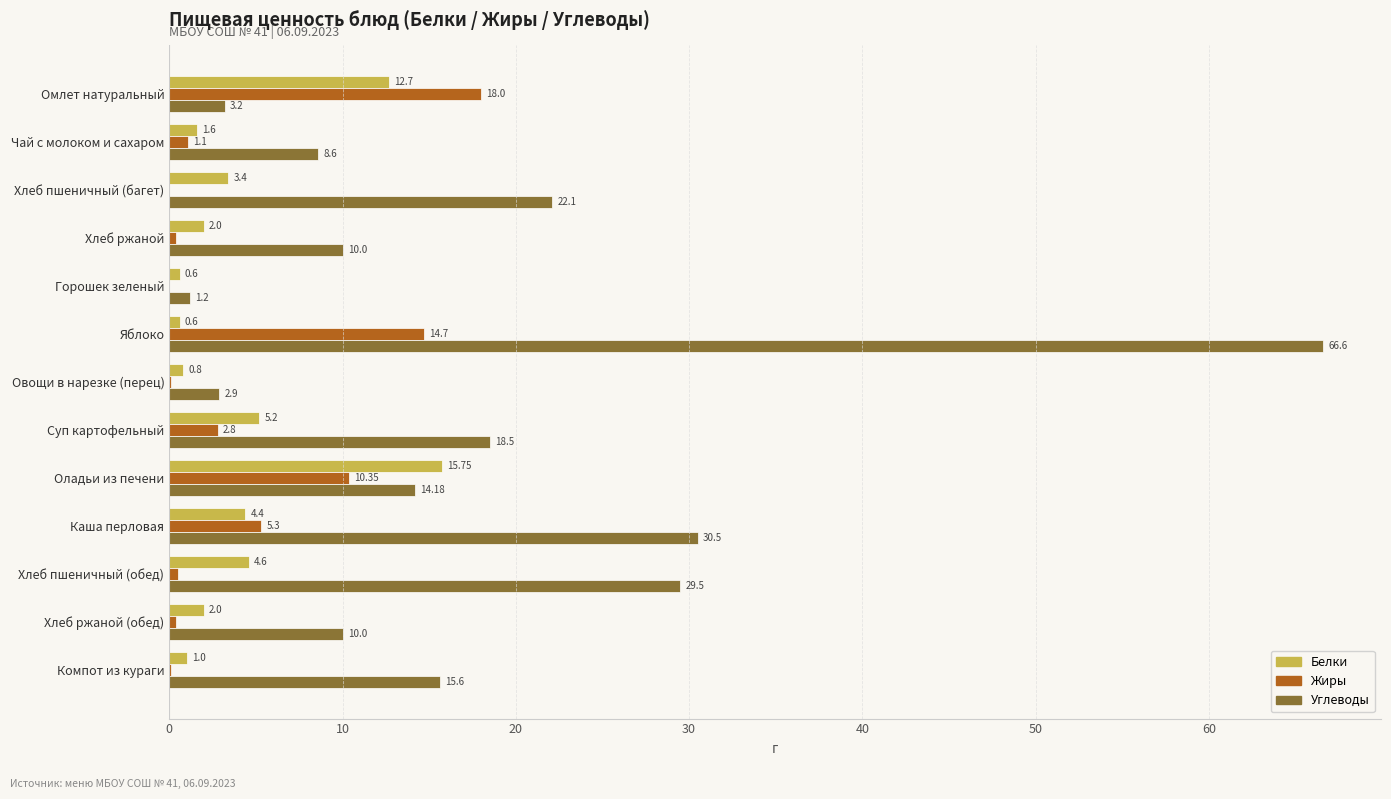

Which category has the highest value in the Белки series?

Оладьи из печени